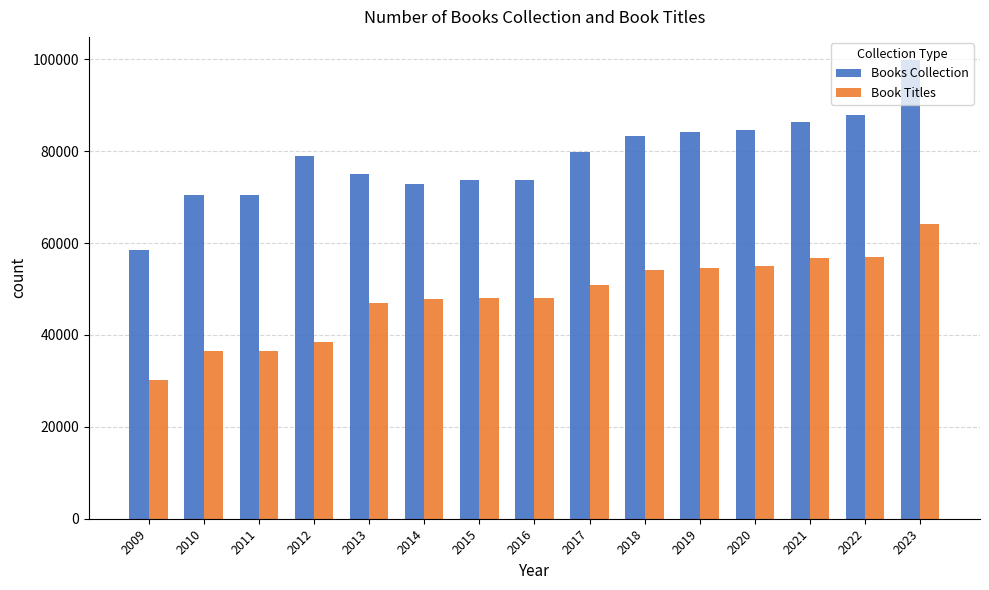

Are the bars horizontal?

No